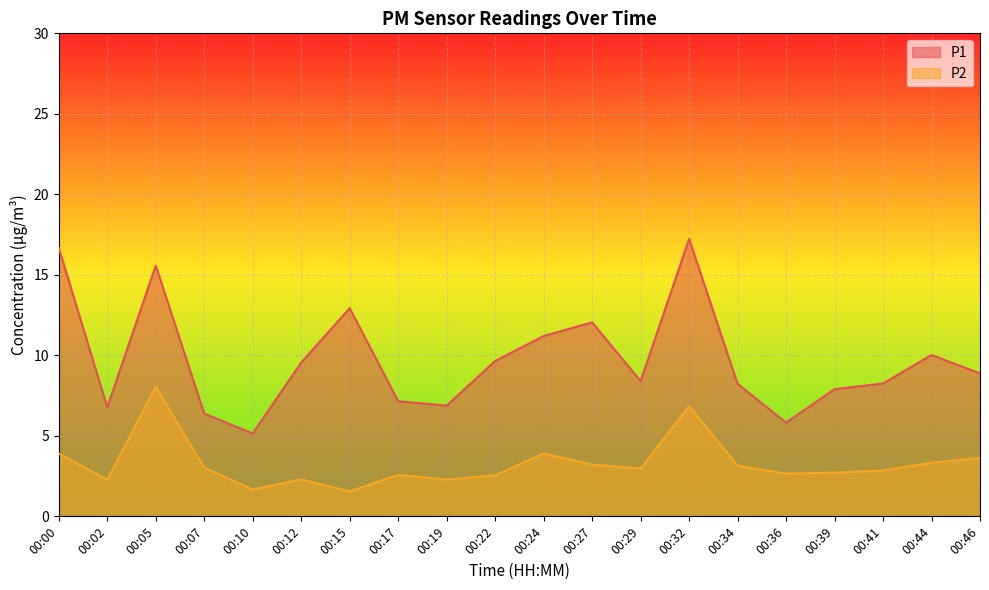

What are all the series names shown in the legend?

P1, P2